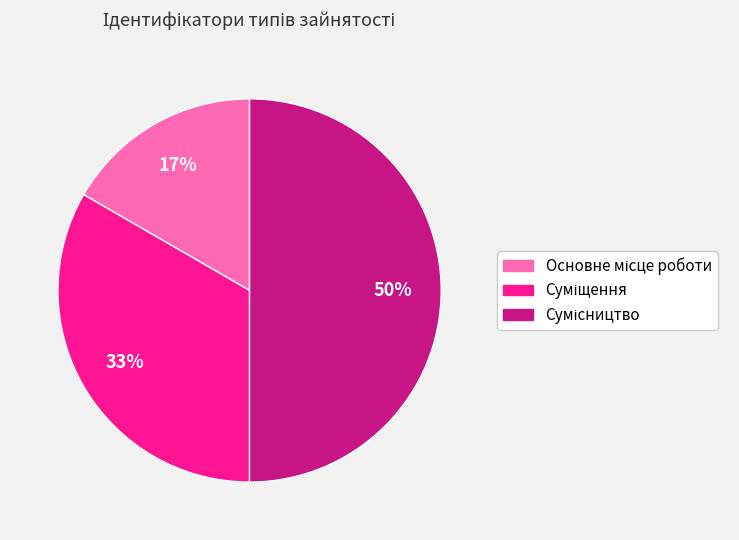

To the nearest percent, what is the difference between the largest and smallest slice percentages?

33%